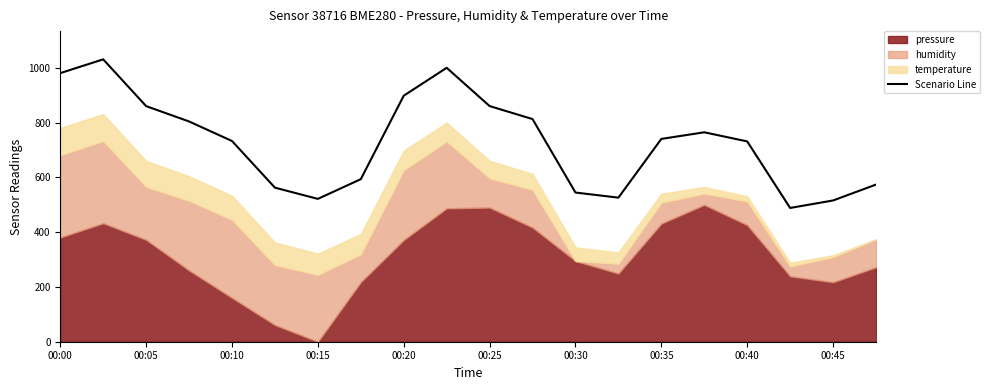

Is it true that Scenario Line equals 1448.2 at 00:25?

False